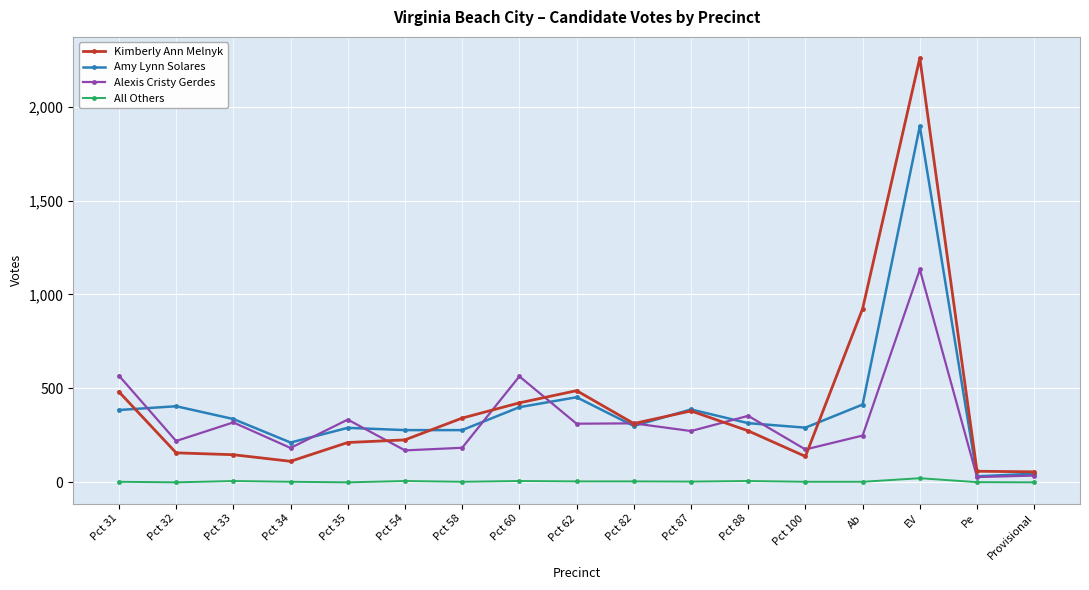

True or false: Kimberly Ann Melnyk and All Others cross at least once.

False